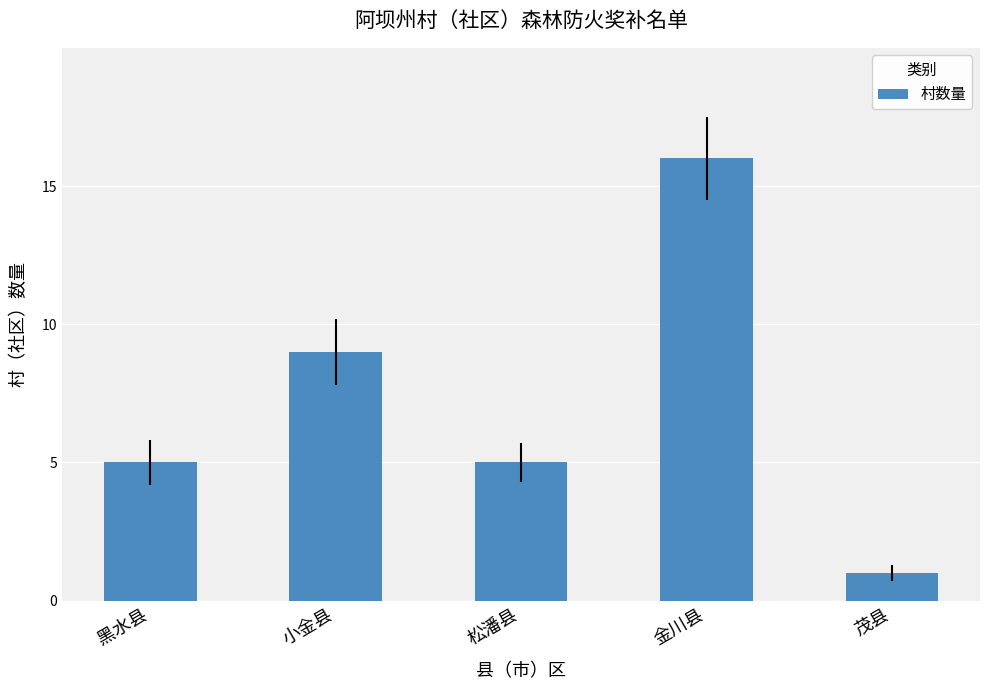

What value does the data have at 小金县?

9